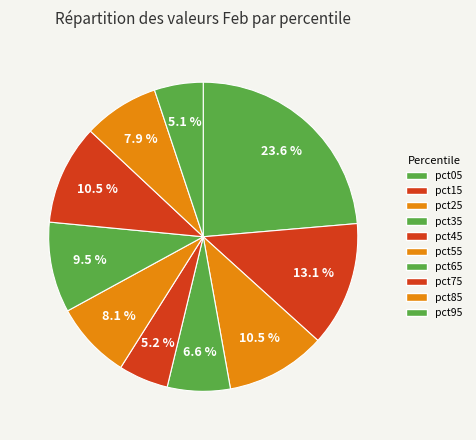

How many slices are in this pie chart?

10